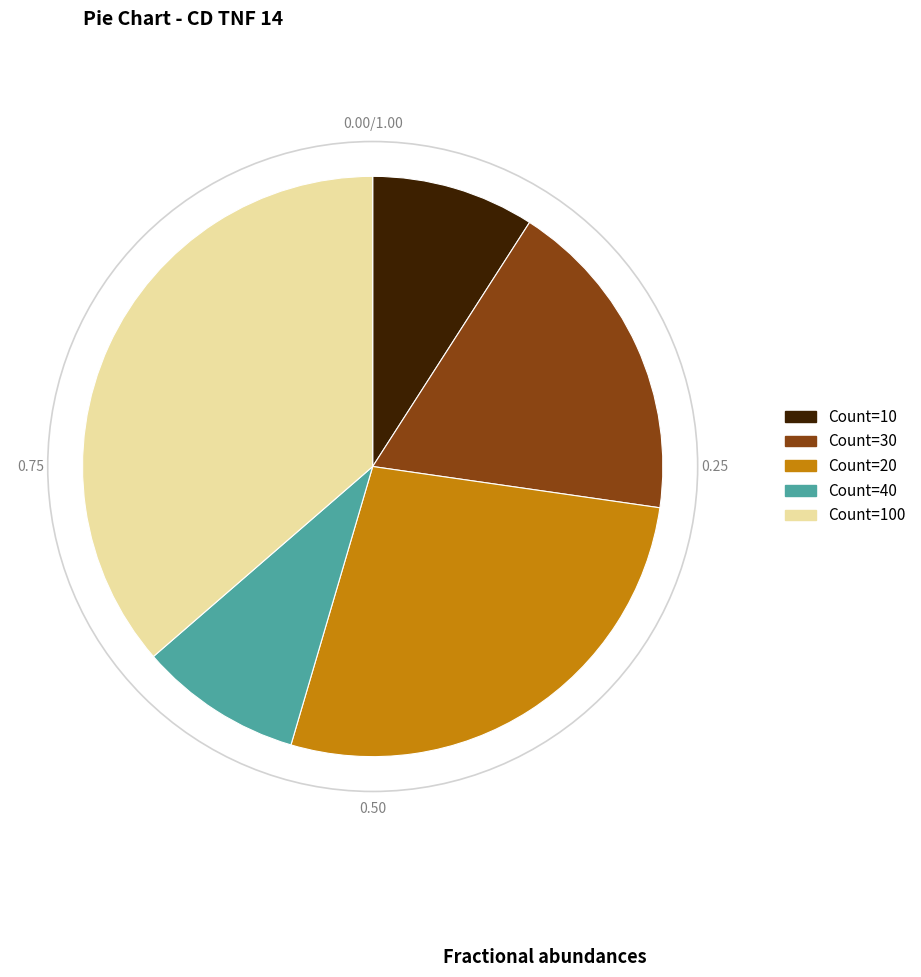

Is there any slice that represents more than half of the pie?

No